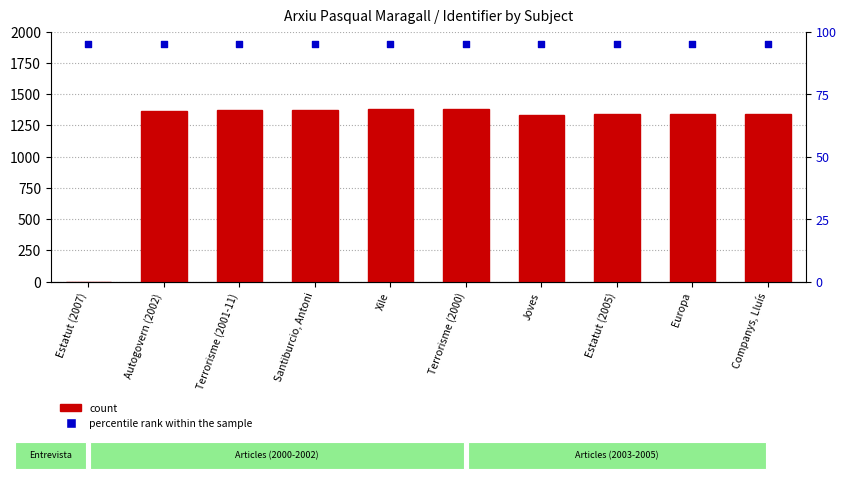

What is the total value across all series at Terrorisme (2001-11)?

1465